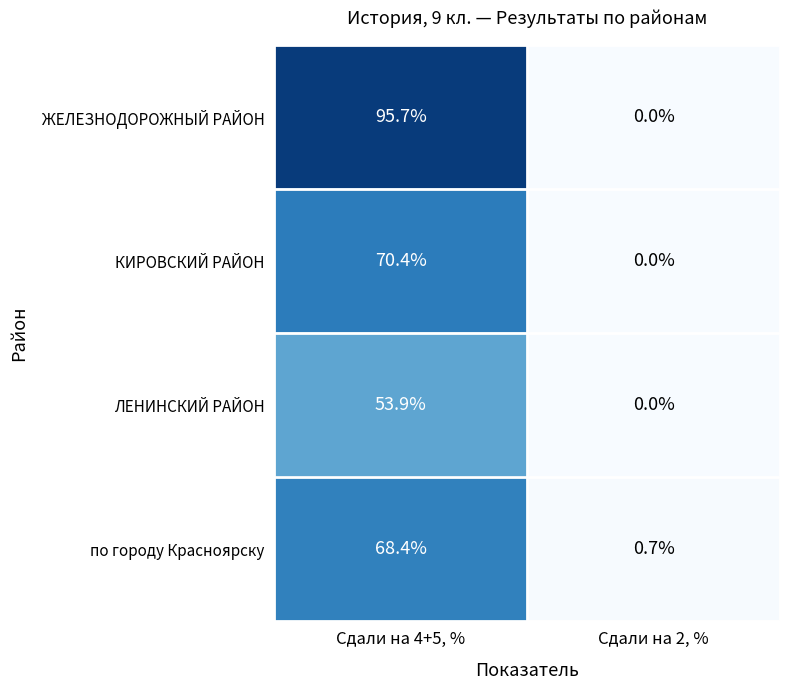

What is the average value of the КИРОВСКИЙ РАЙОН series?

35.2